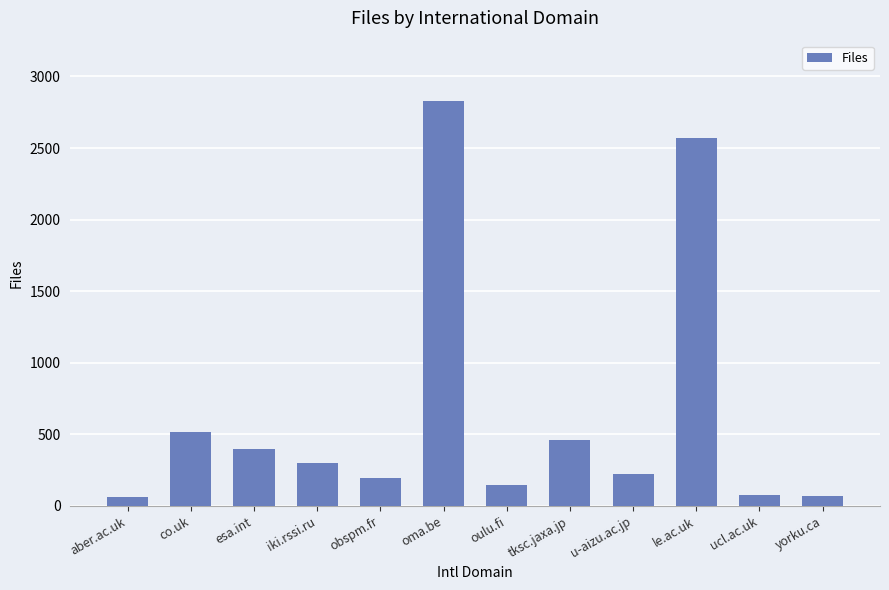

What is the ratio of the value at u-aizu.ac.jp to the value at obspm.fr?

1.1